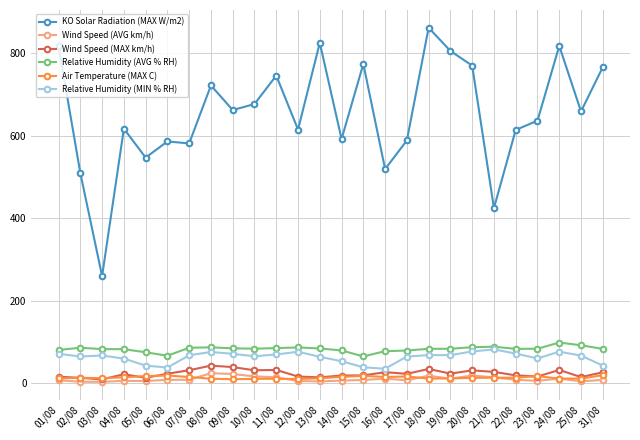

At which category does KO Solar Radiation (MAX W/m2) reach its first local valley?

03/08